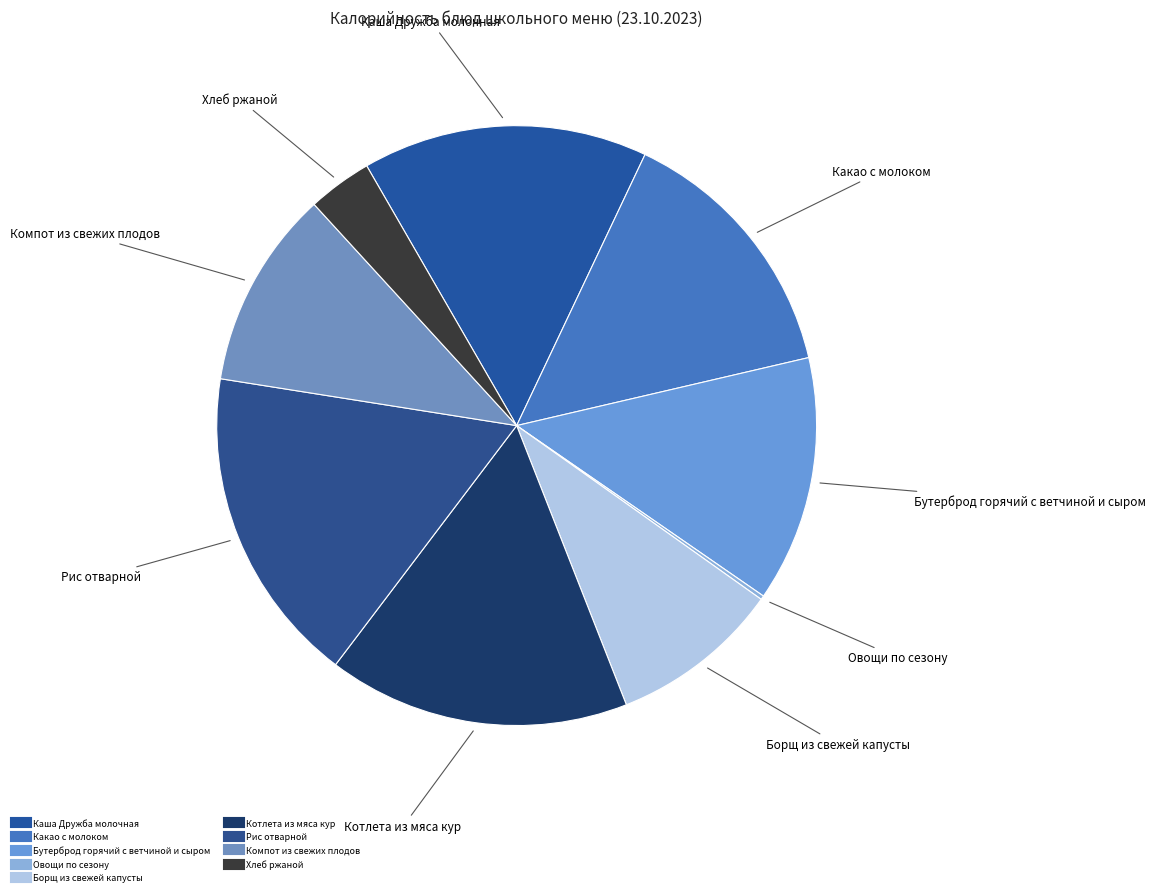

How many segments does this pie chart have?

9